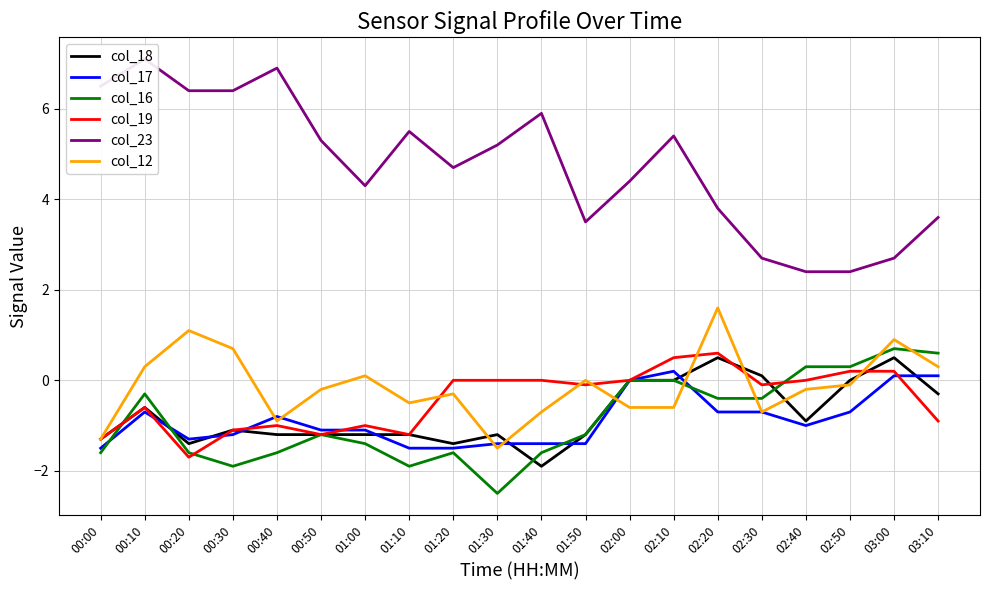

How many values in col_19 are below zero?

11